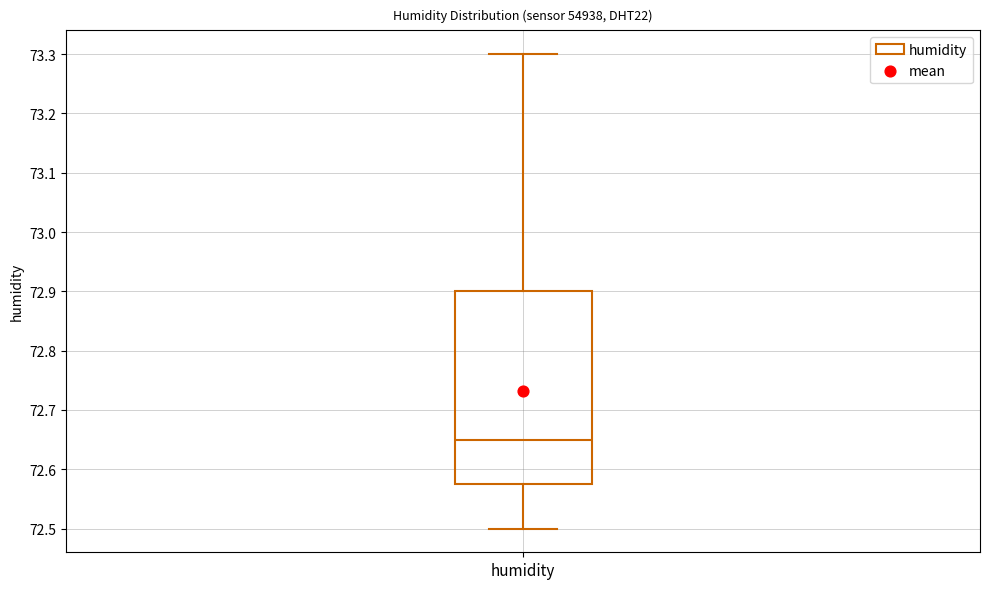

Where does the median line of the box for humidity sit on the y-axis? The values are not printed on the chart, so give them approximately, as read against the axis.

72.65